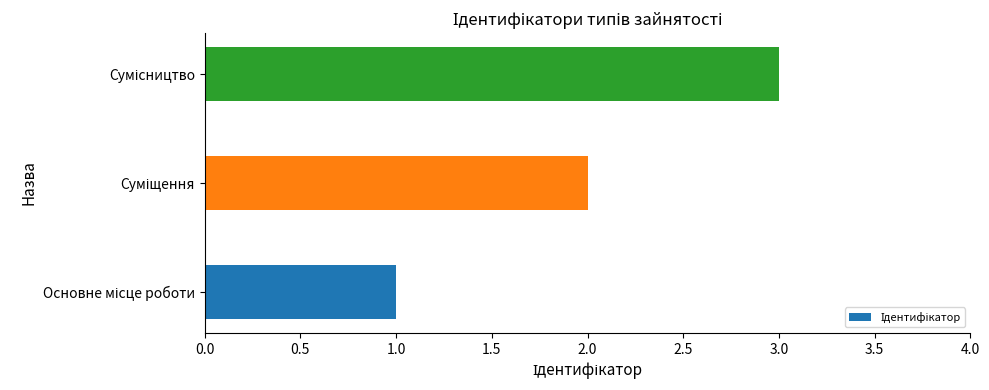

What is the maximum value shown in the chart?

3